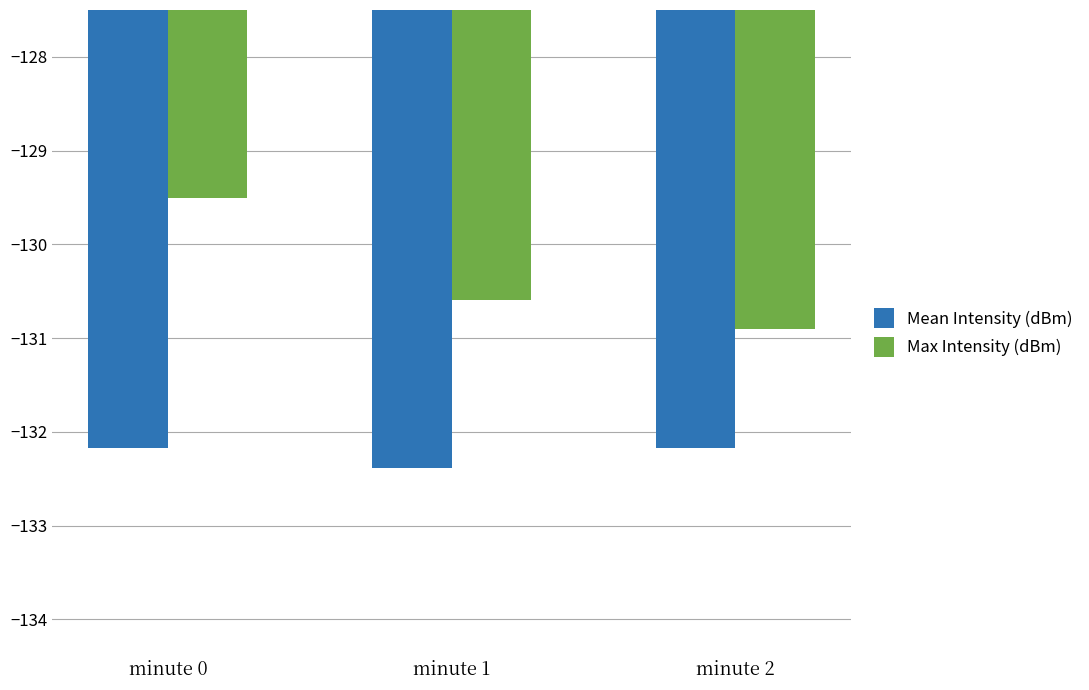

Which series has the largest range (max minus min)?

Max Intensity (dBm)